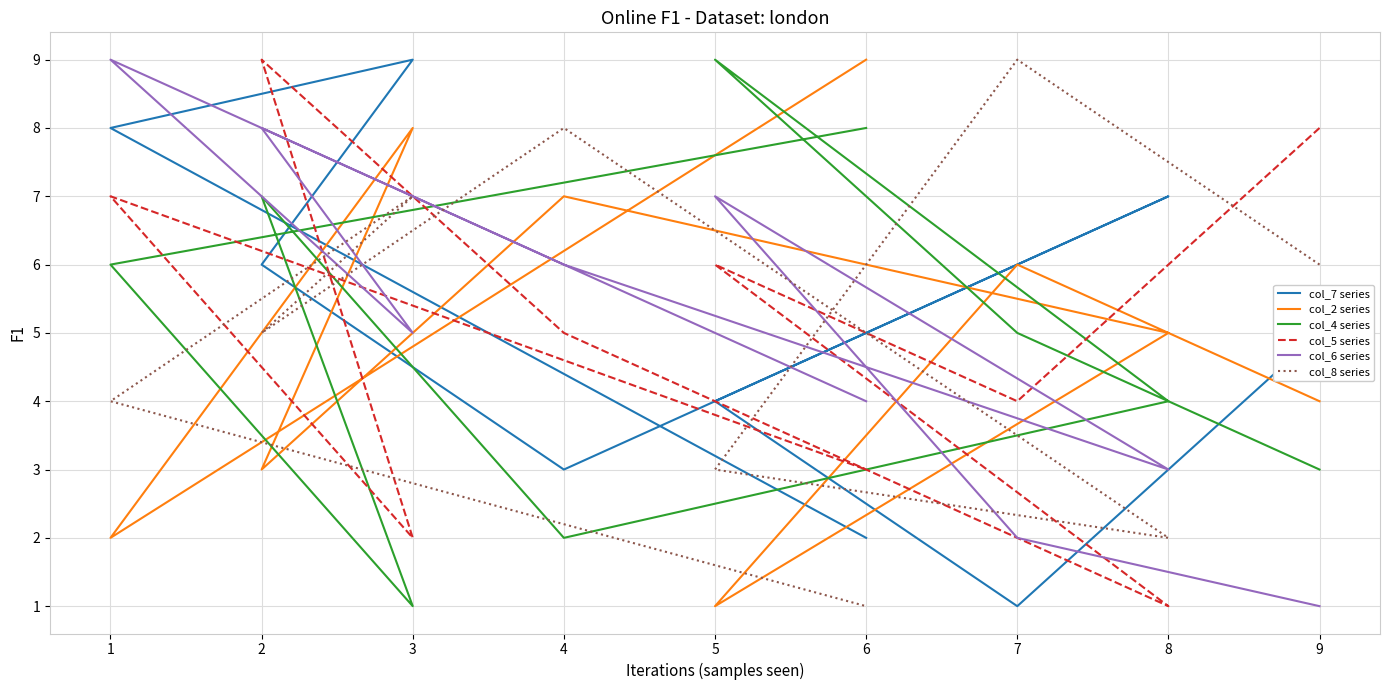

What are all the series names shown in the legend?

col_7 series, col_2 series, col_4 series, col_5 series, col_6 series, col_8 series